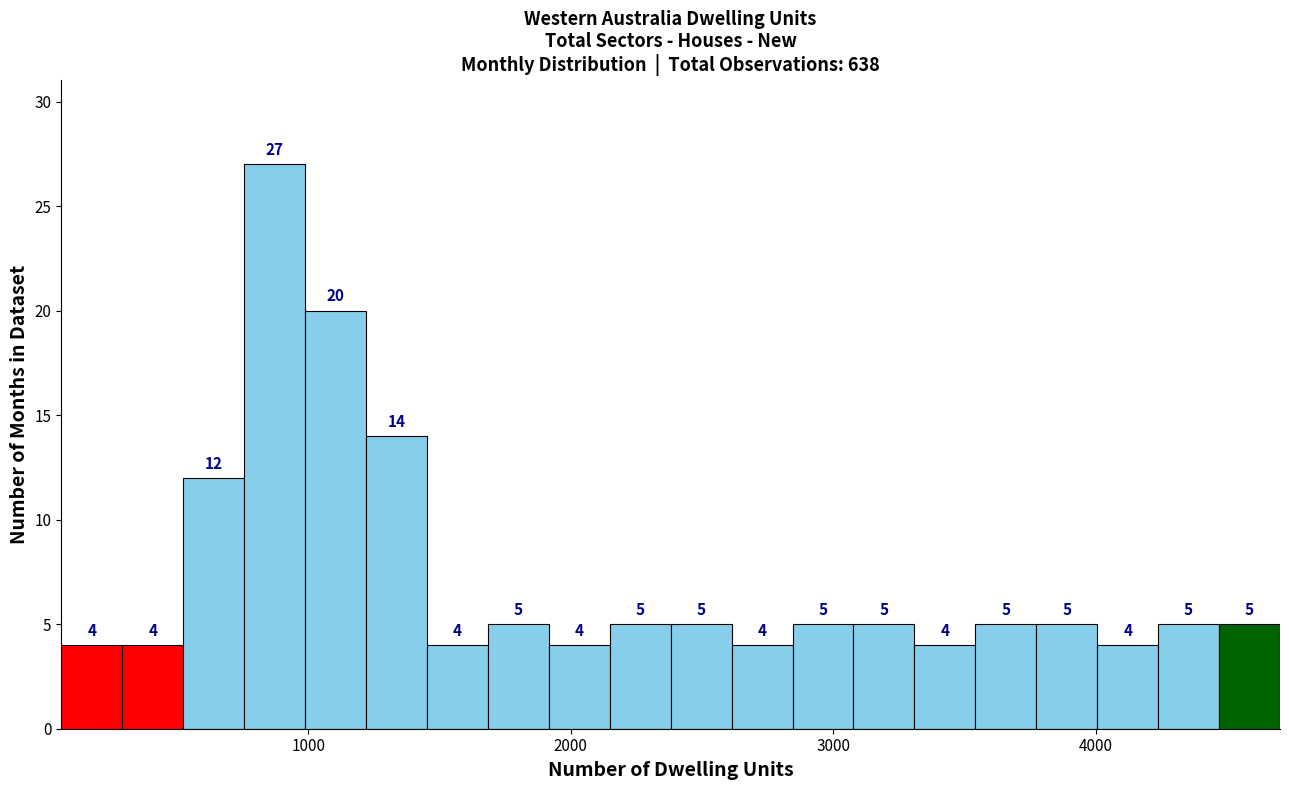

Read against the x-axis, roughly where is the centre of the tallest bar?

900